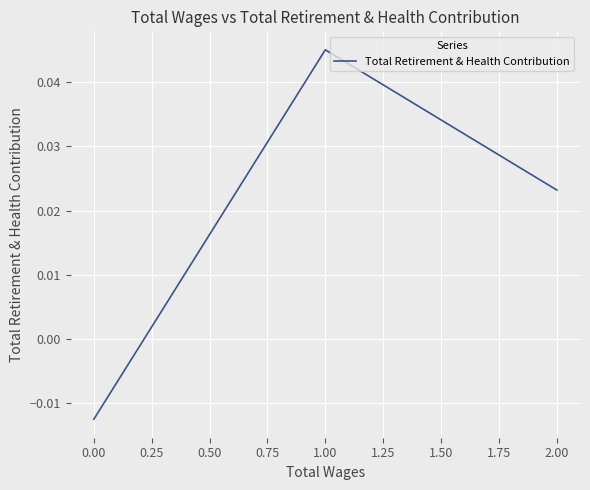

List the labels in order of value, largest first.

1.00, 2.00, 0.00